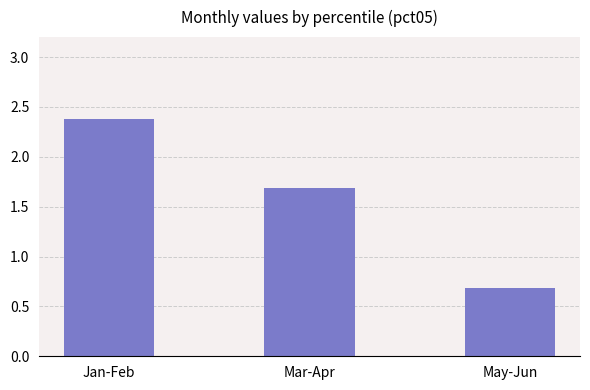

How many bars are there in total?

3